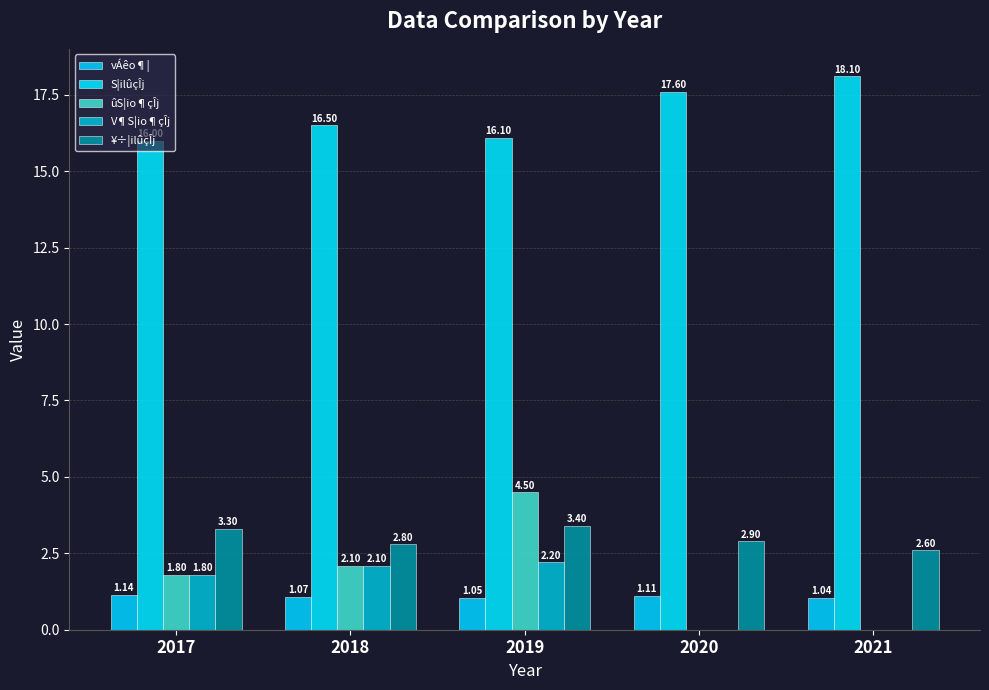

Are the bars horizontal?

No